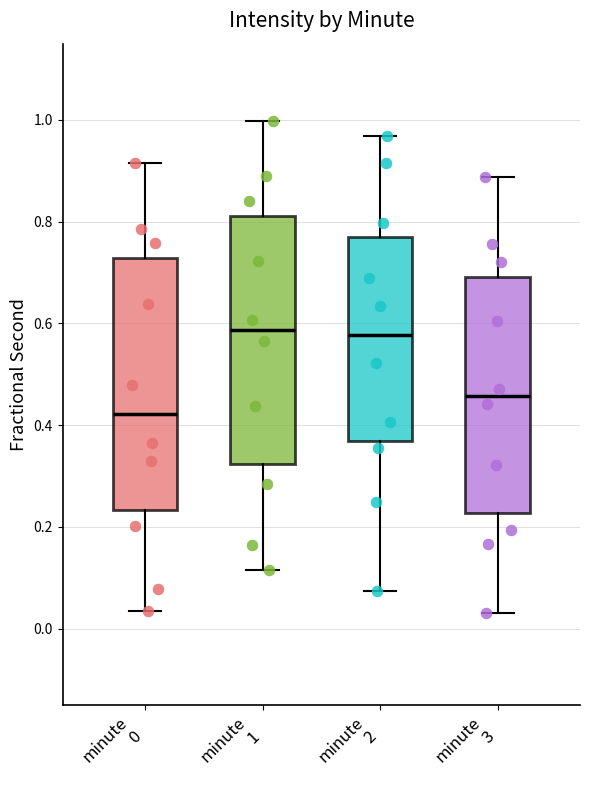

Reading left to right, read every box against the y-axis: the position of its median line, the range the box covers, and the ends of its whiskers. The values are not printed on the chart, so give them approximately, as read against the axis.

minute 0: median 0.42, box 0.24 to 0.72, whiskers 0.04 to 0.92
minute 1: median 0.58, box 0.32 to 0.82, whiskers 0.12 to 1.00
minute 2: median 0.58, box 0.36 to 0.78, whiskers 0.08 to 0.96
minute 3: median 0.46, box 0.22 to 0.70, whiskers 0.04 to 0.88